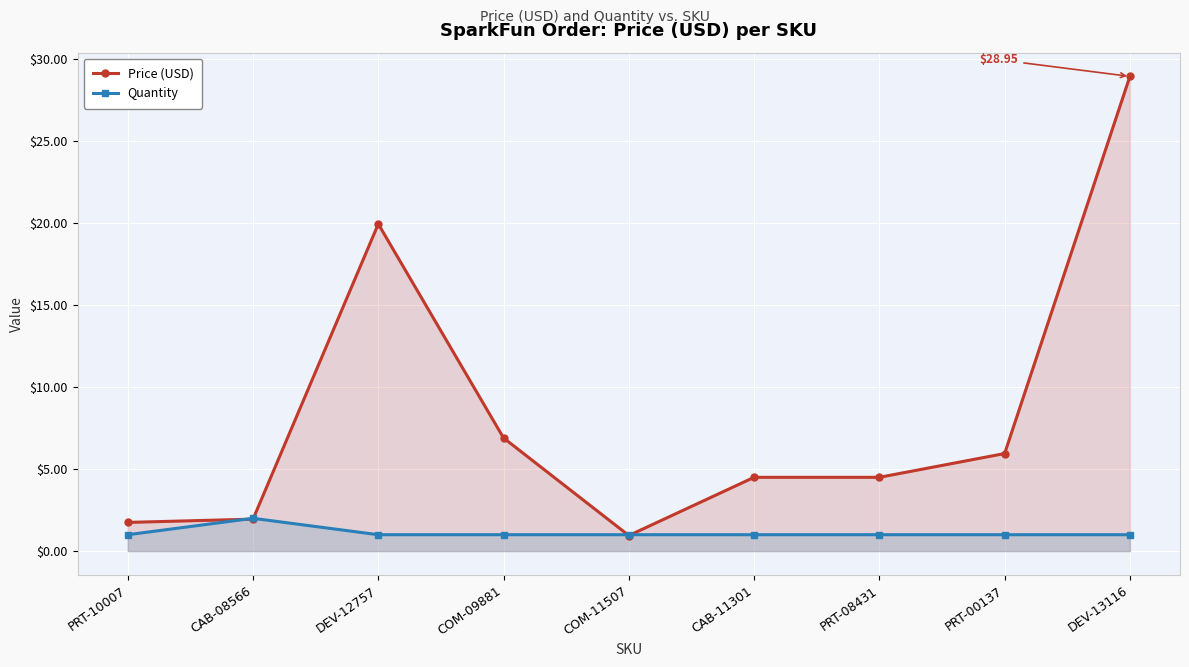

At how many categories does at least one series exceed 6?

3